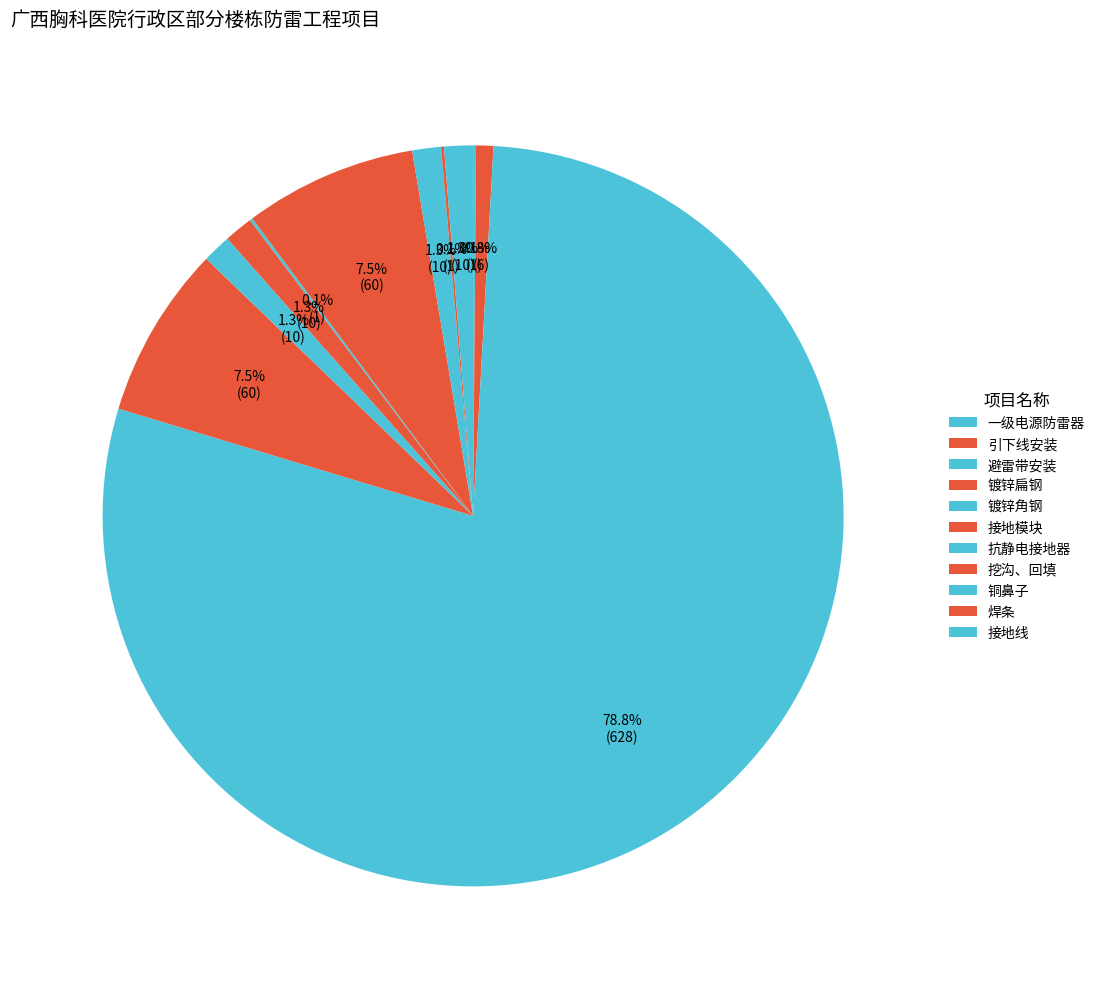

What percentage is the 接地线 slice, to the nearest percent?

1%